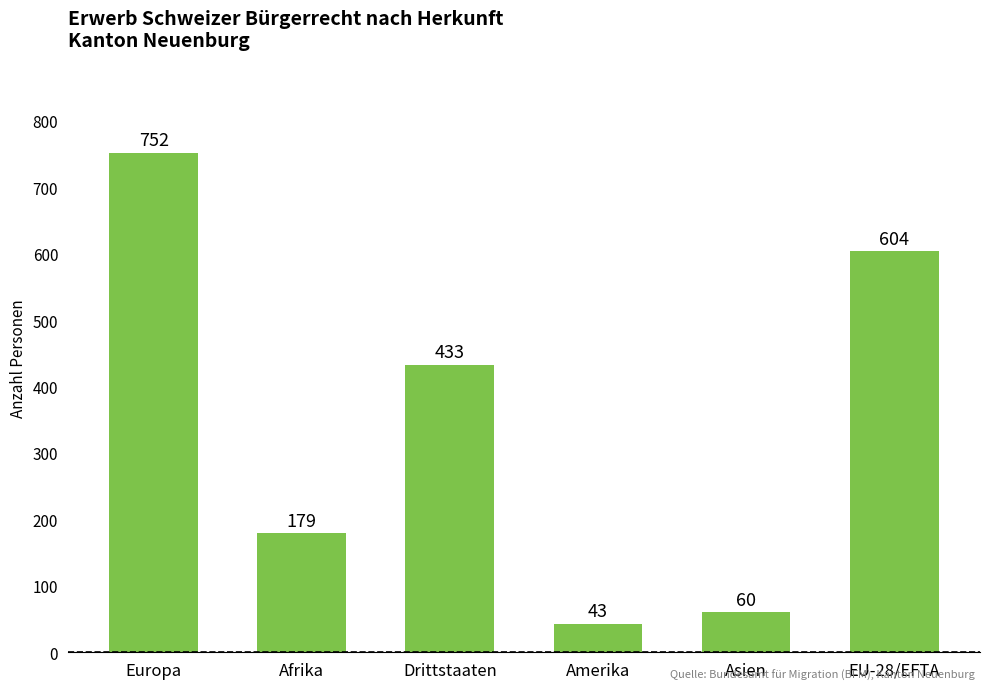

What is the difference between the values at Amerika and Asien?

17